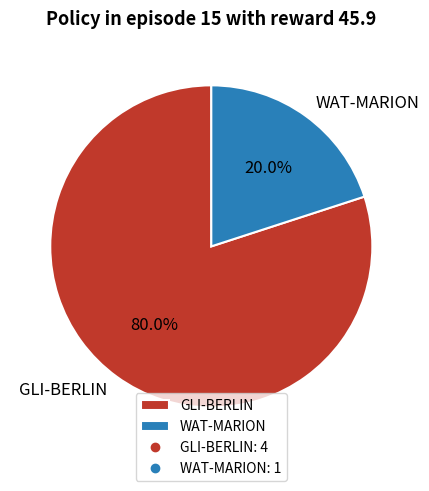

Which category has the smallest portion of the pie?

WAT-MARION